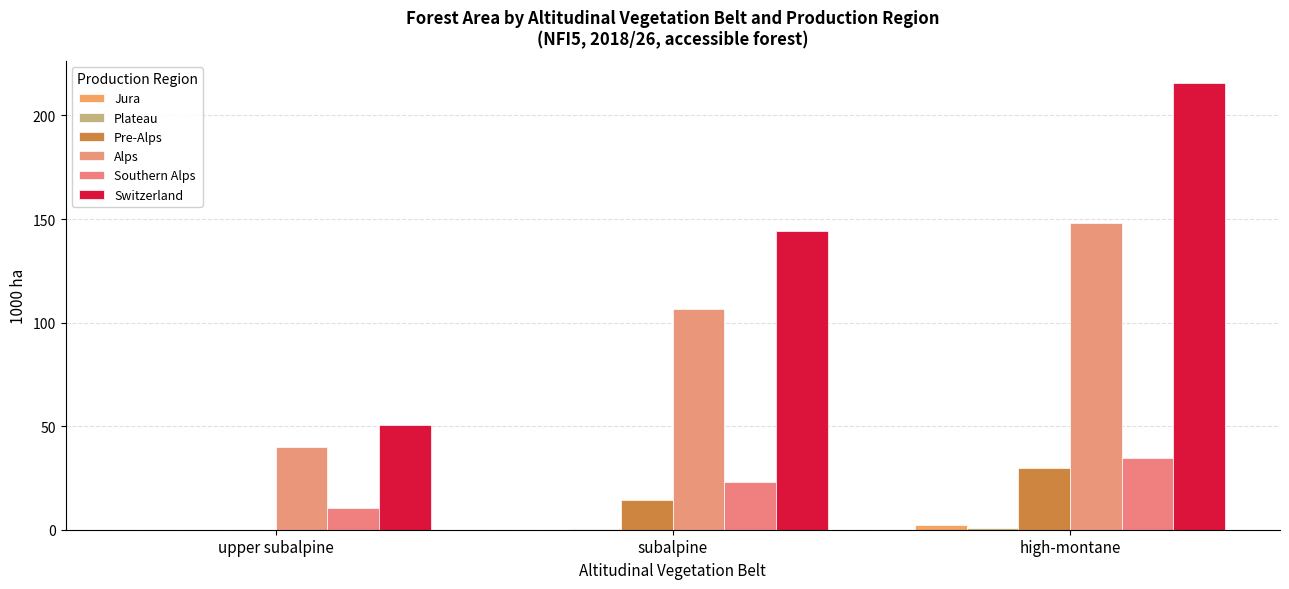

What is the total value across all series at upper subalpine?

100.7